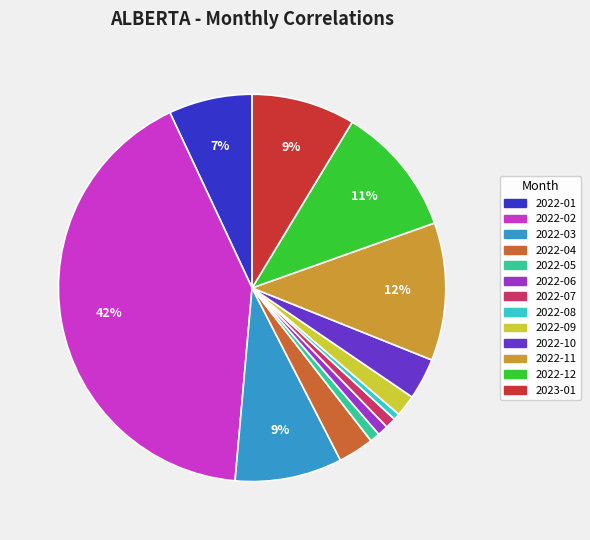

Is there a majority slice in this chart?

No